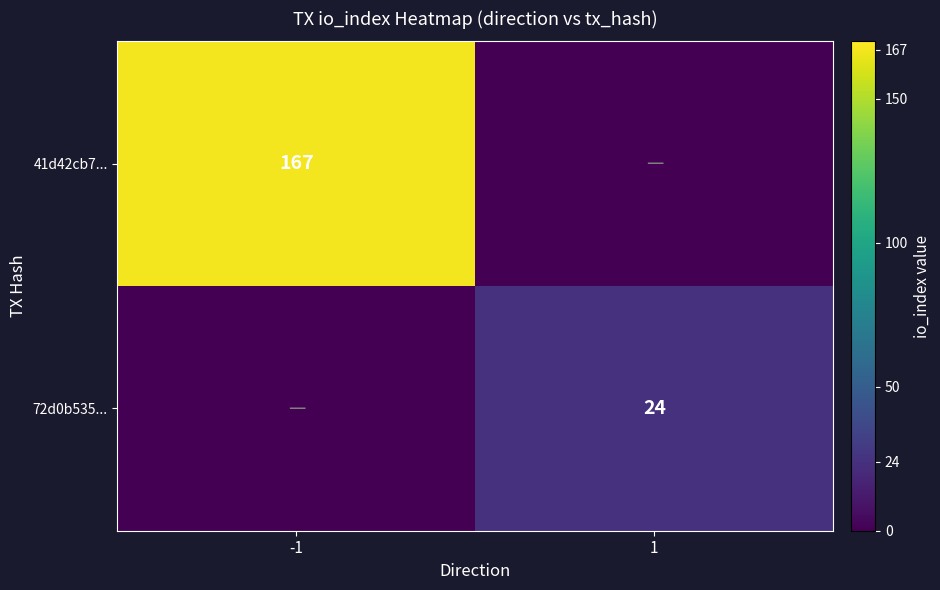

The 72d0b535... series shows 24 at 1. True or false?

True